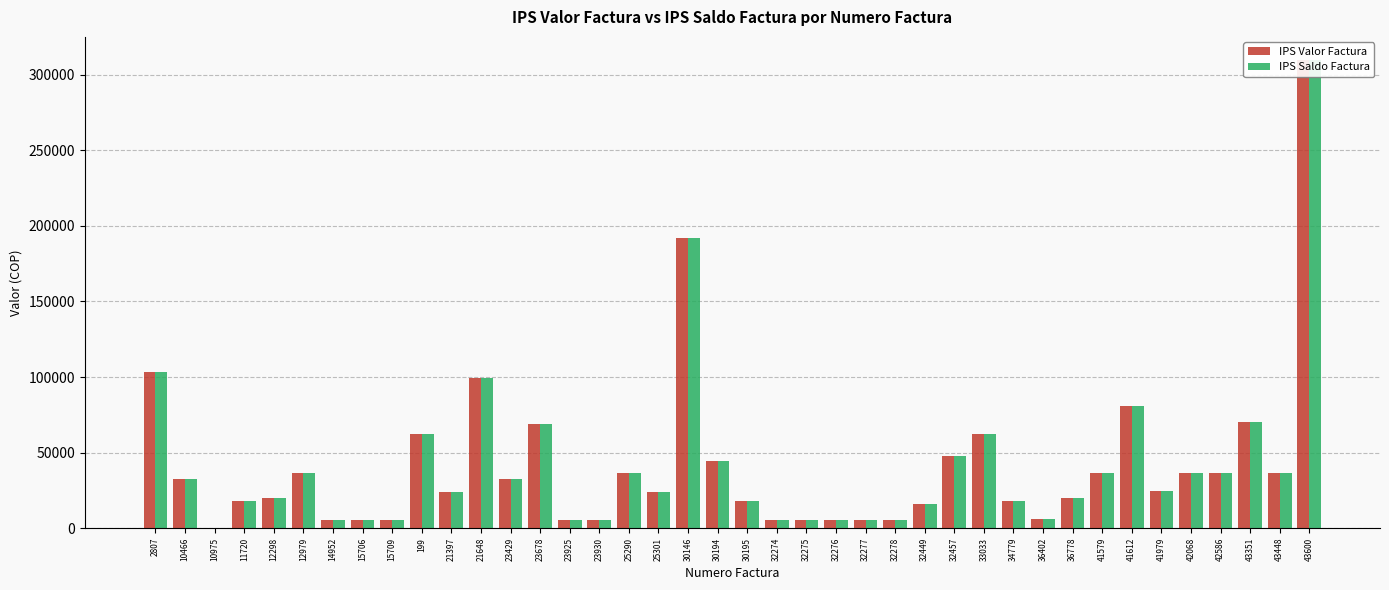

What is the label of the 21st bar from the right?

30194